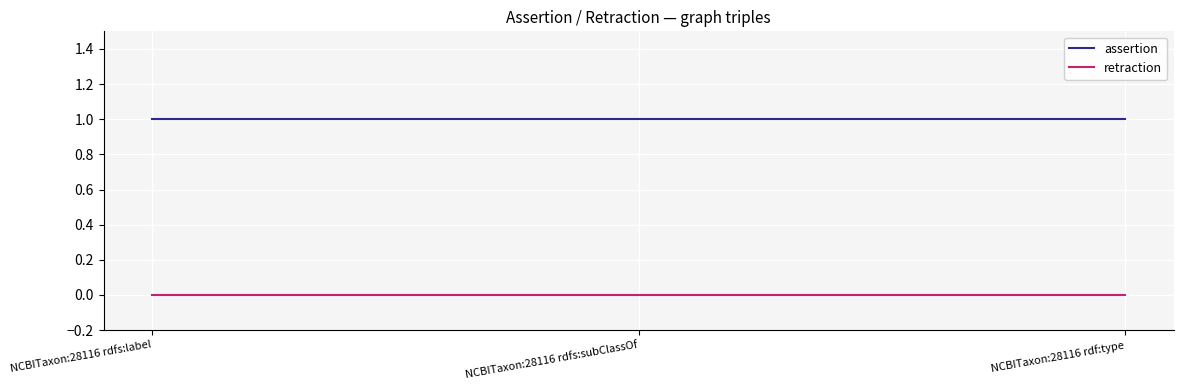

What position from the right is NCBITaxon:28116 rdf:type?

1